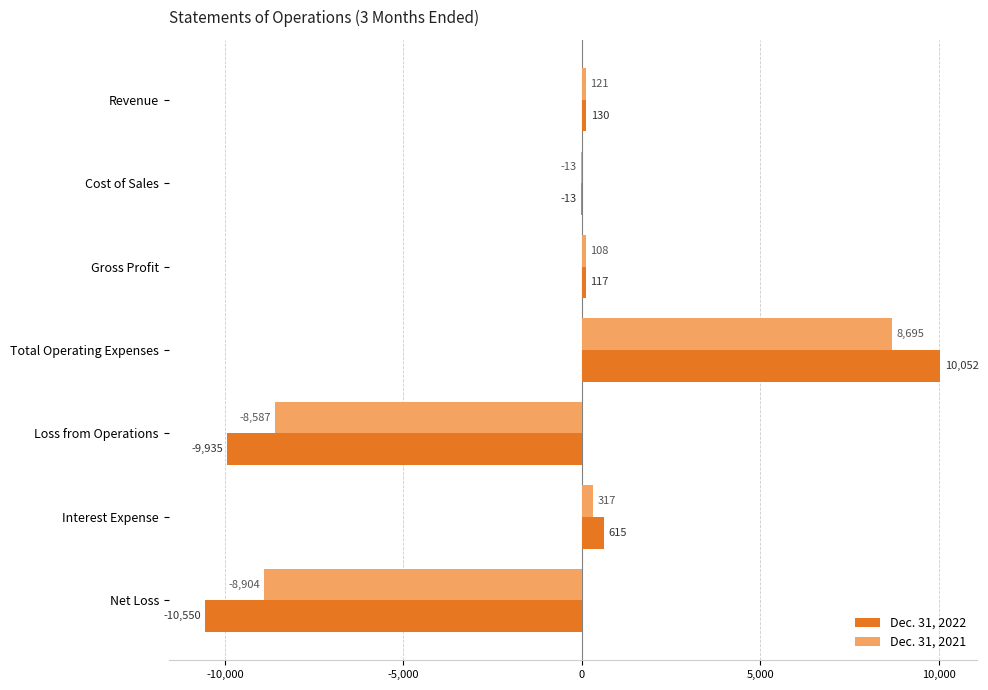

Where is Dec. 31, 2022 nearest to the value -249?

Cost of Sales